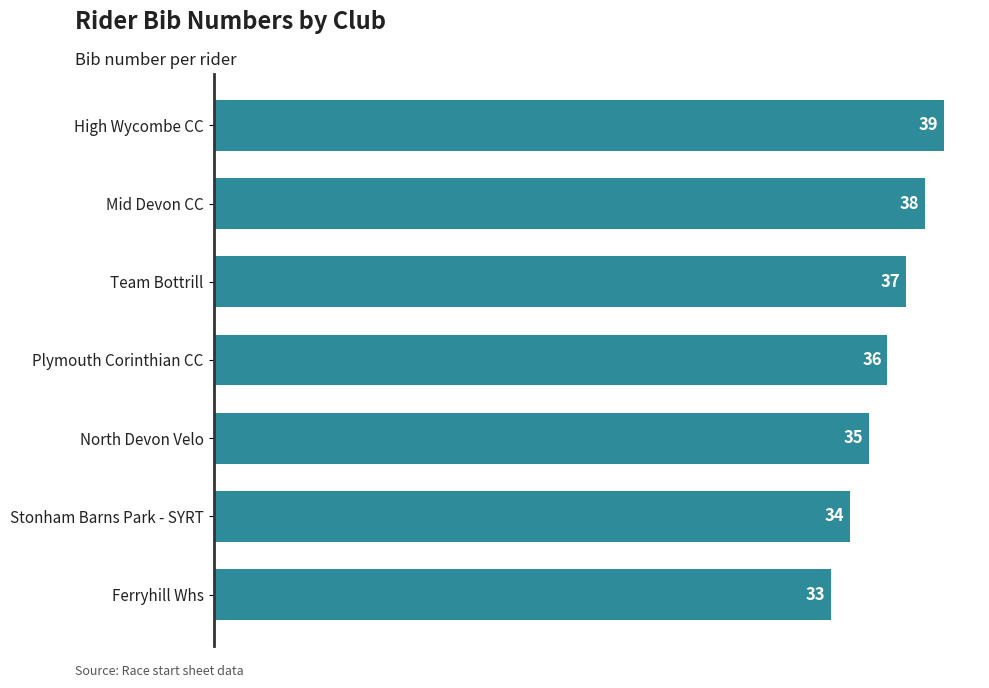

What is the change in value from Mid Devon CC to North Devon Velo?

-3